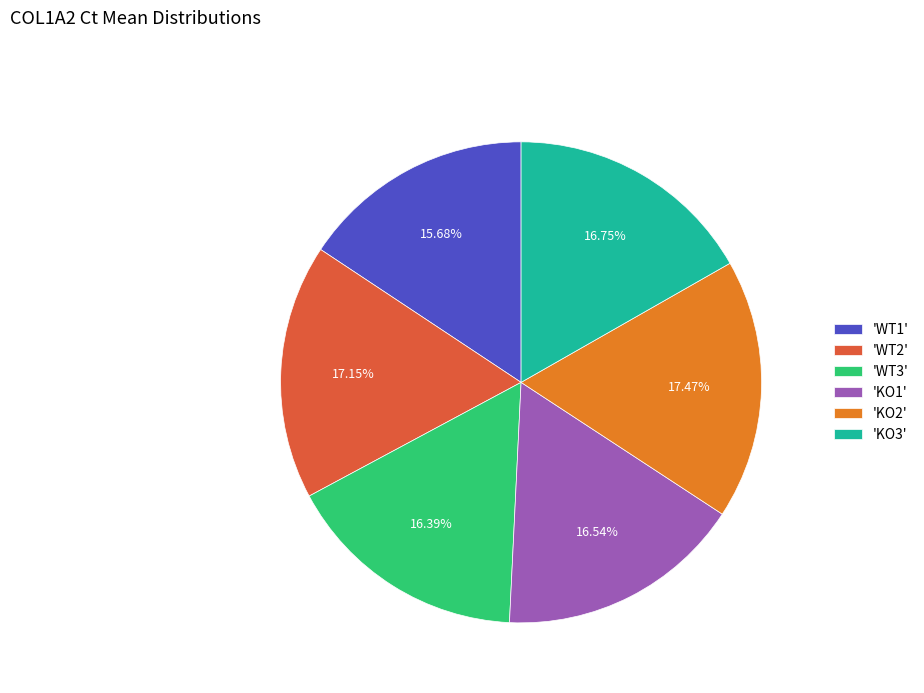

Between 'KO1' and 'KO2', which is larger?

'KO2'